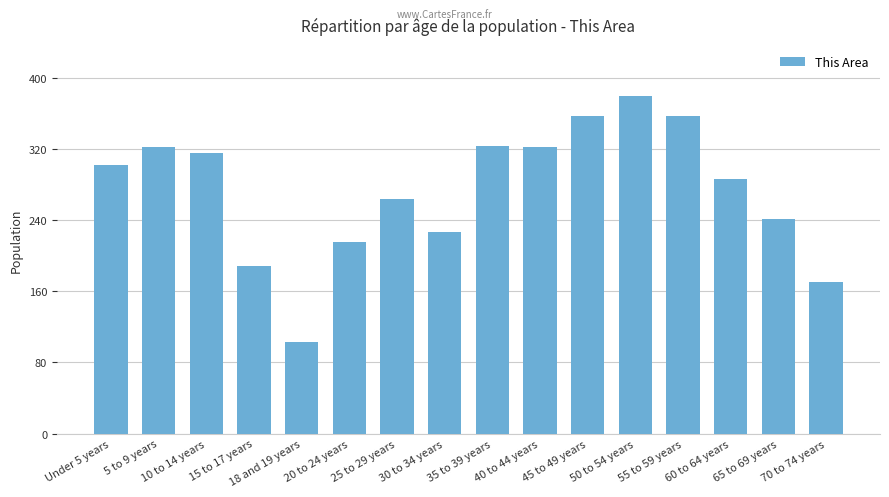

What is the maximum value shown in the chart?

380